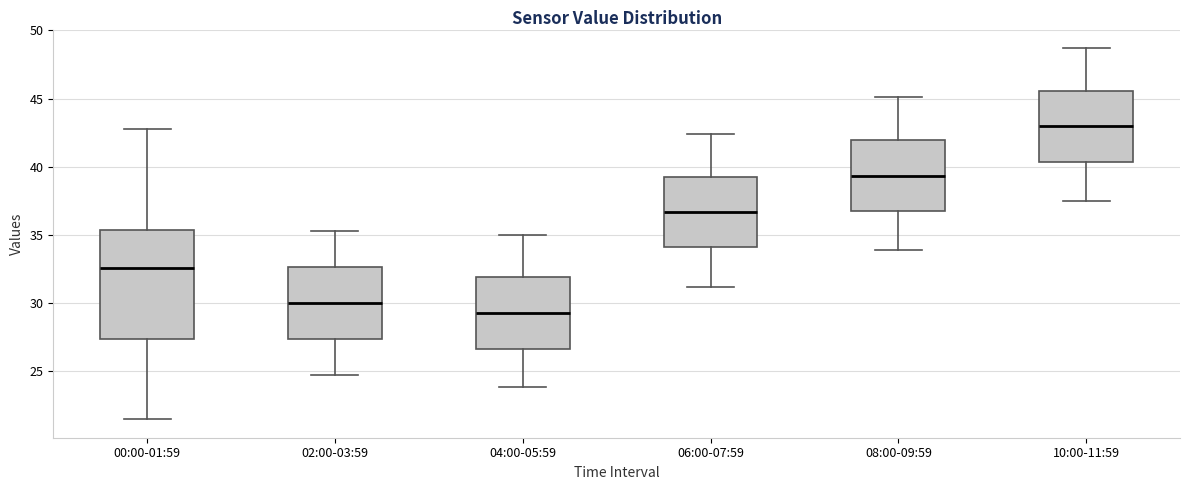

Reading left to right, transcribe this box plot: for each box, give where its median line is, the range the box spans, and where its two whiskers end, as read against the y-axis. The values are not printed on the chart, so give them approximately, as read against the axis.

00:00-01:59: median 32.5, box 27.5 to 35.5, whiskers 21.5 to 43.0
02:00-03:59: median 30.0, box 27.5 to 32.5, whiskers 24.5 to 35.5
04:00-05:59: median 29.5, box 26.5 to 32.0, whiskers 24.0 to 35.0
06:00-07:59: median 36.5, box 34.0 to 39.5, whiskers 31.0 to 42.5
08:00-09:59: median 39.5, box 36.5 to 42.0, whiskers 34.0 to 45.0
10:00-11:59: median 43.0, box 40.5 to 45.5, whiskers 37.5 to 48.5